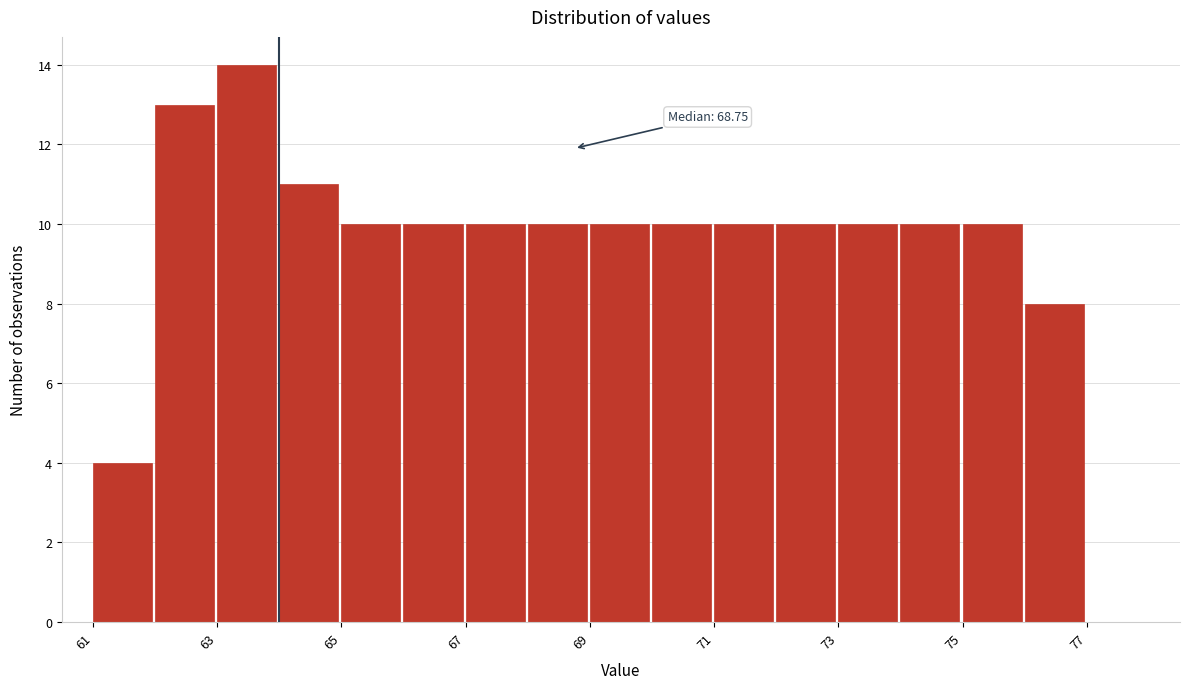

Over which range of the x-axis is the bar tallest?

63 to 64